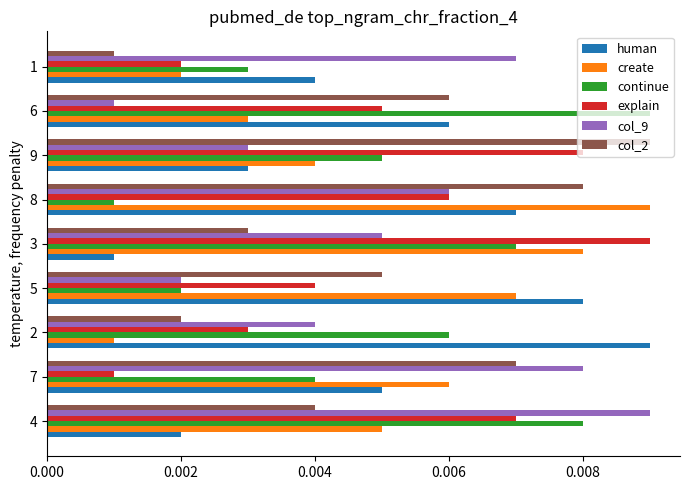

At which category is the sum across all series the highest?

8